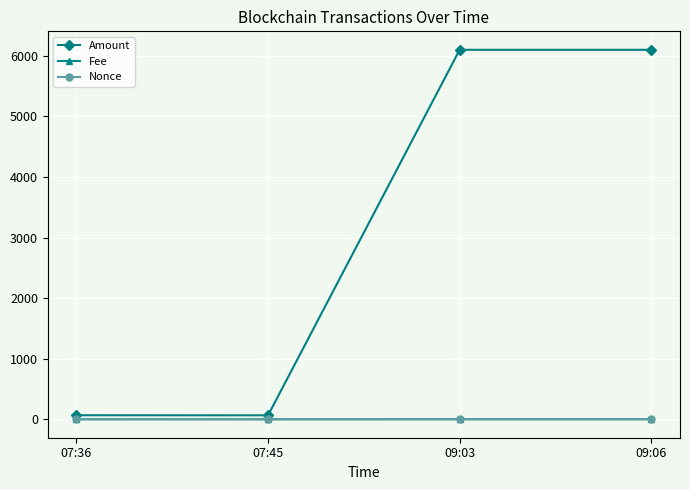

What is the label of the 4th point from the left?

09:06